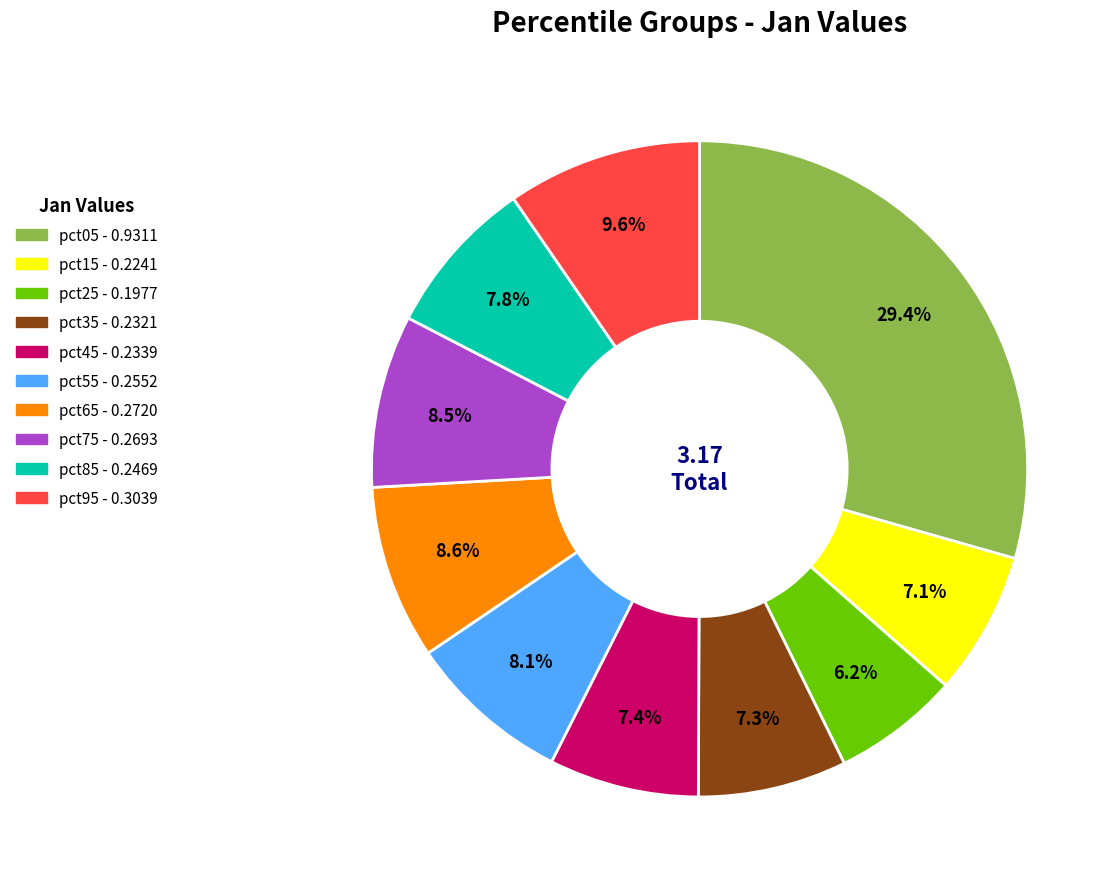

Does any single category account for the majority?

No